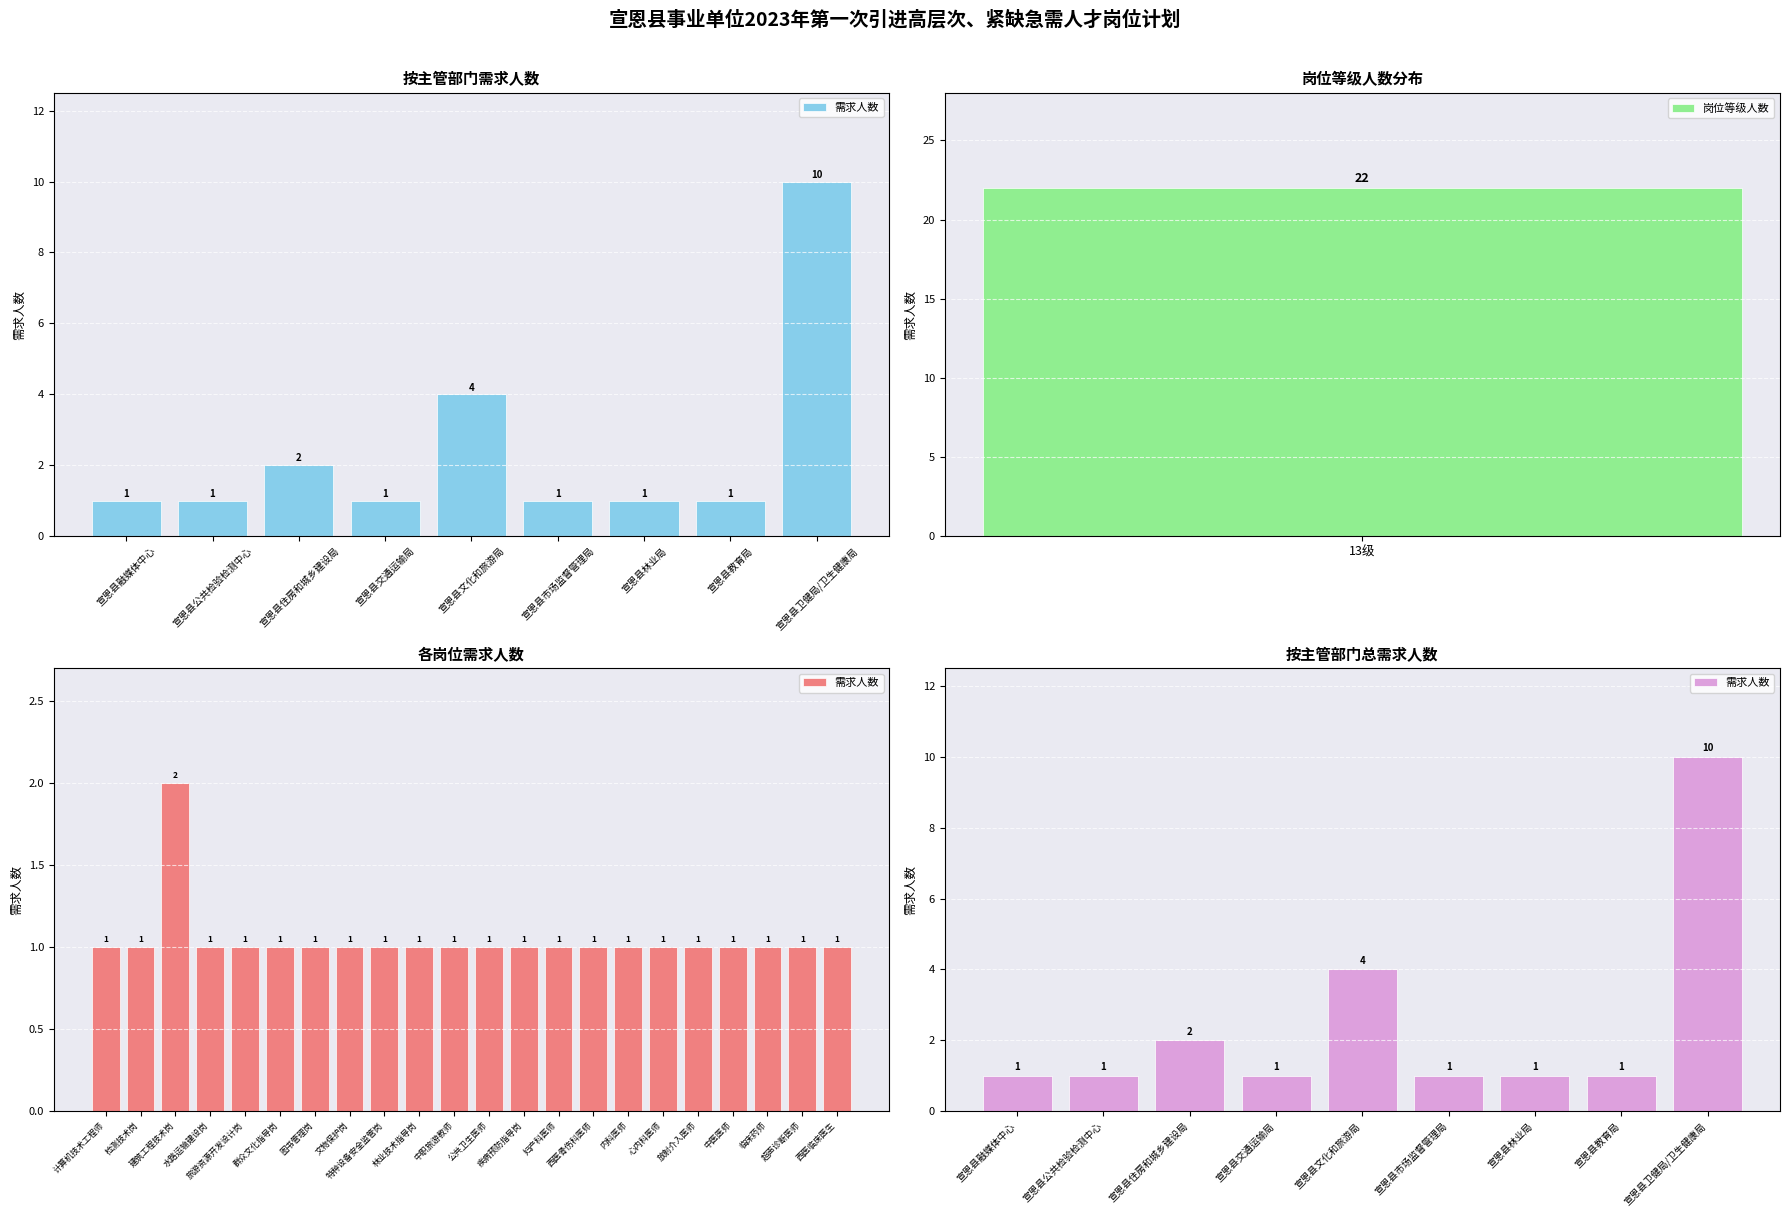

The chart shows a value of 1 at 宣恩县教育局. True or false?

True